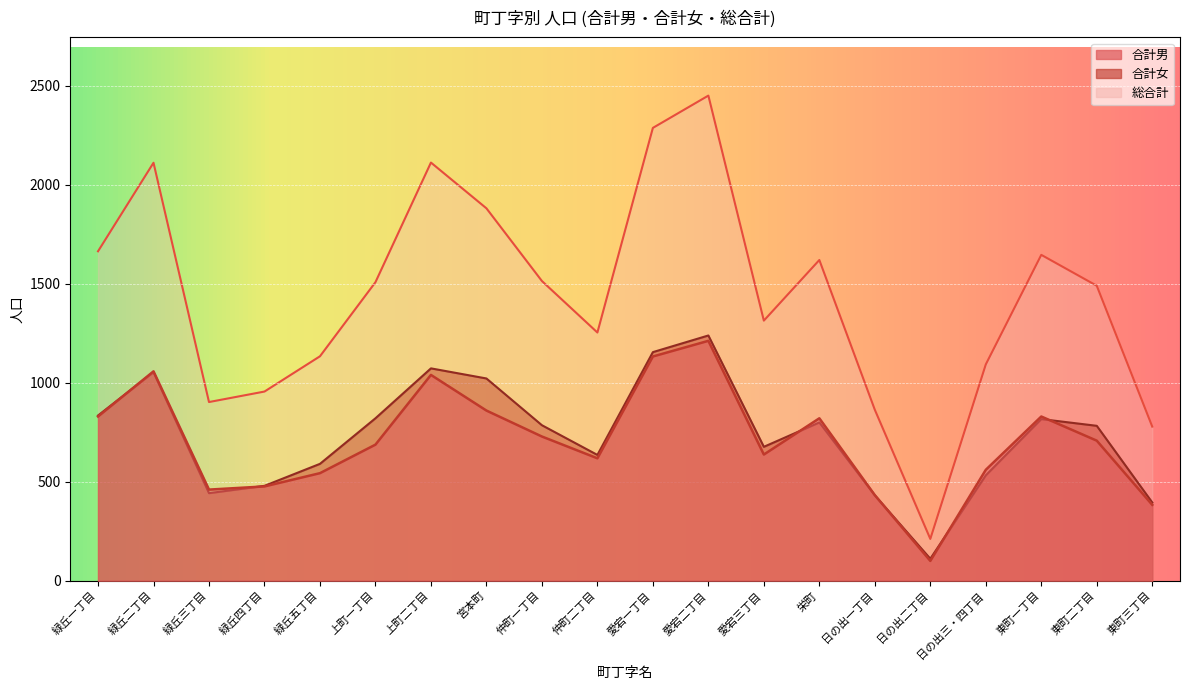

What value does the 総合計 series have at 緑丘二丁目?

2110